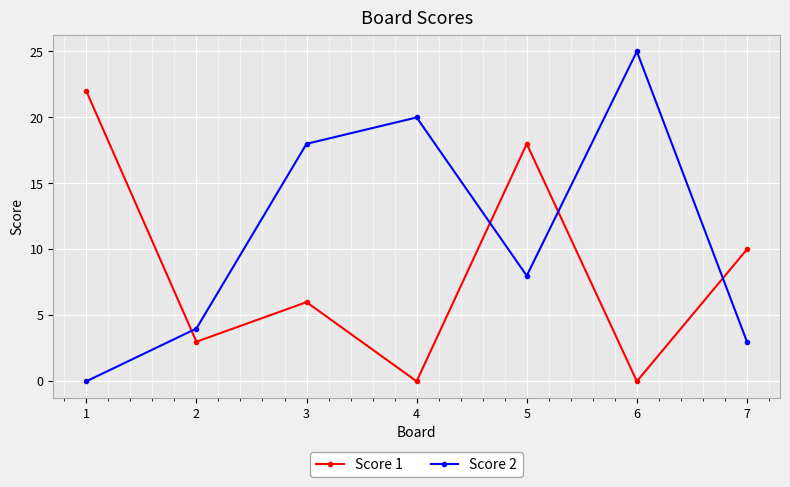

Count the number of categories in the chart.

7